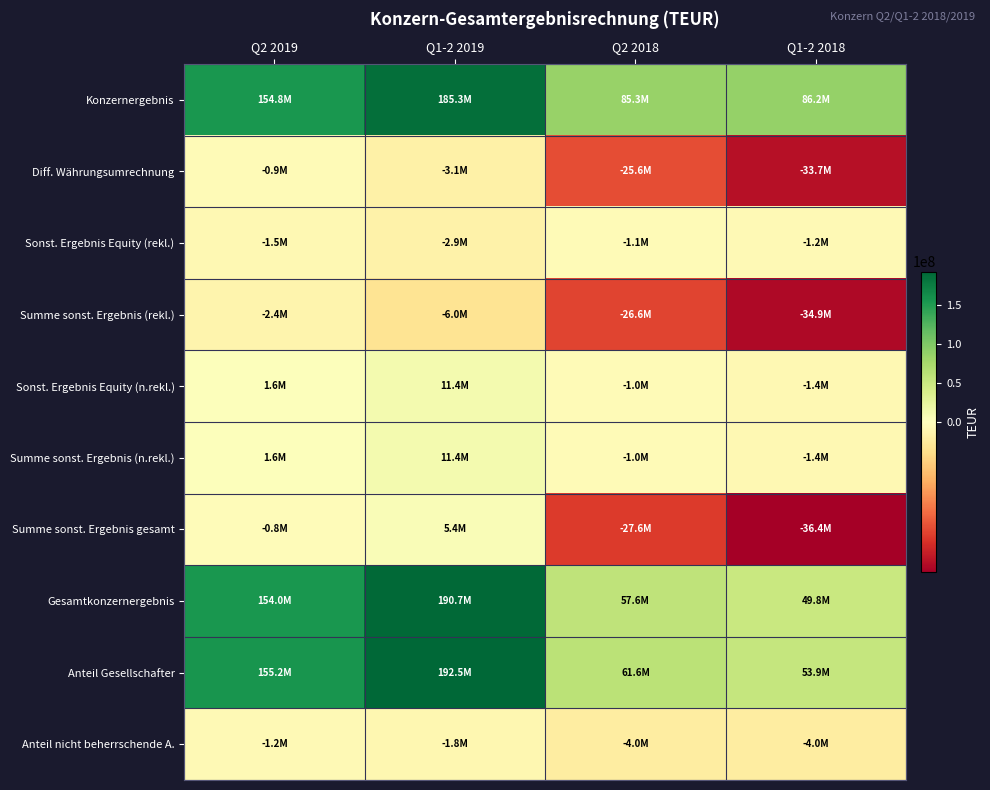

At which category is the sum across all series the highest?

Q1-2 2019